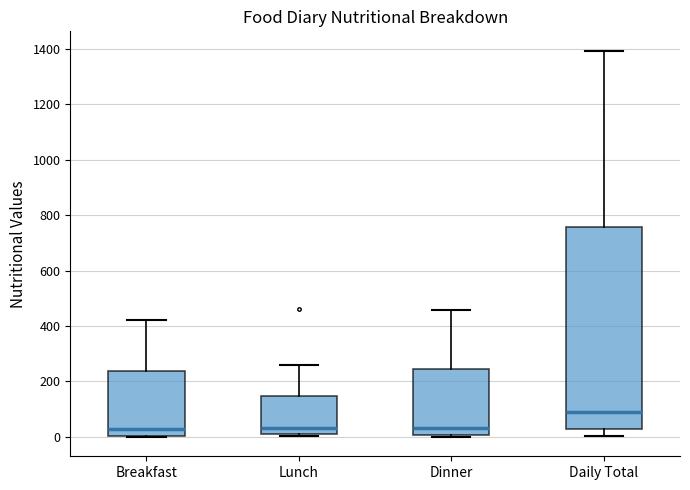

Reading left to right, transcribe this box plot: for each box, give where its median line is, the range the box spans, and where its two whiskers end, as read against the y-axis. The values are not printed on the chart, so give them approximately, as read against the axis.

Breakfast: median 40, box 0 to 240, whiskers 0 to 420
Lunch: median 40, box 20 to 140, whiskers 0 to 260
Dinner: median 40, box 0 to 240, whiskers 0 to 460
Daily Total: median 100, box 20 to 760, whiskers 0 to 1400